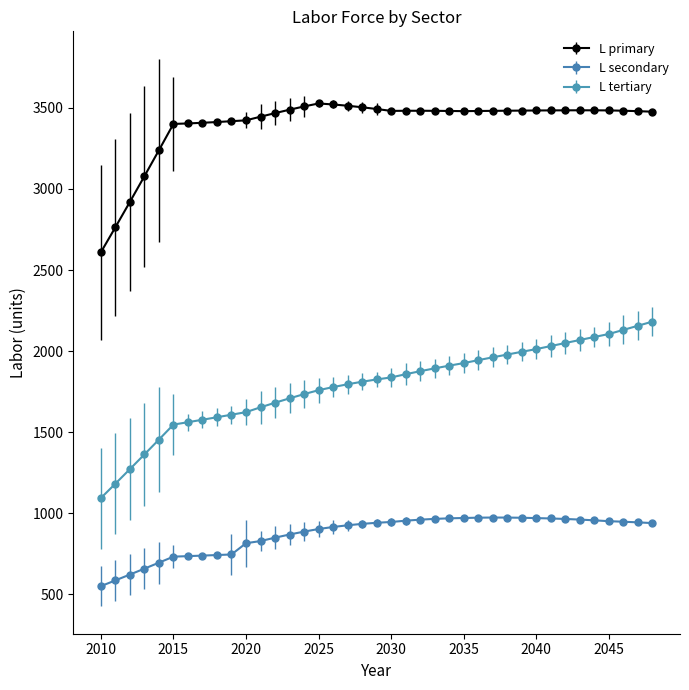

What is the difference between the maximum and minimum values in the L tertiary series?

1088.4